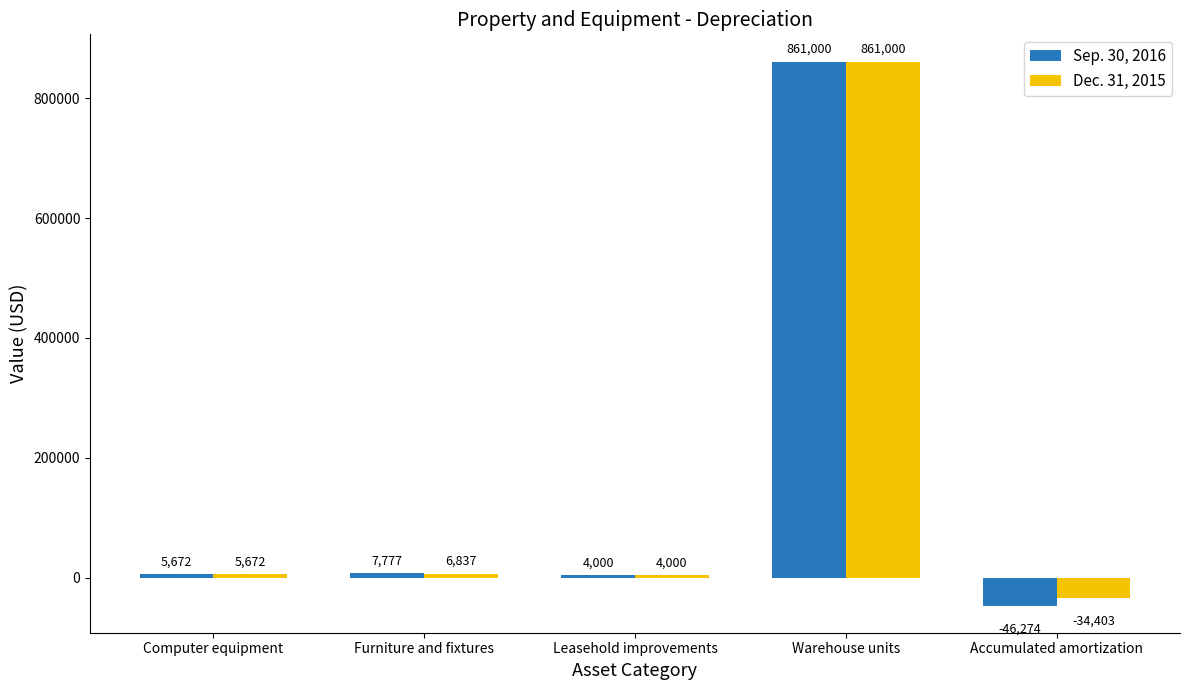

Between Furniture and fixtures and Warehouse units, which series saw the biggest shift?

Dec. 31, 2015